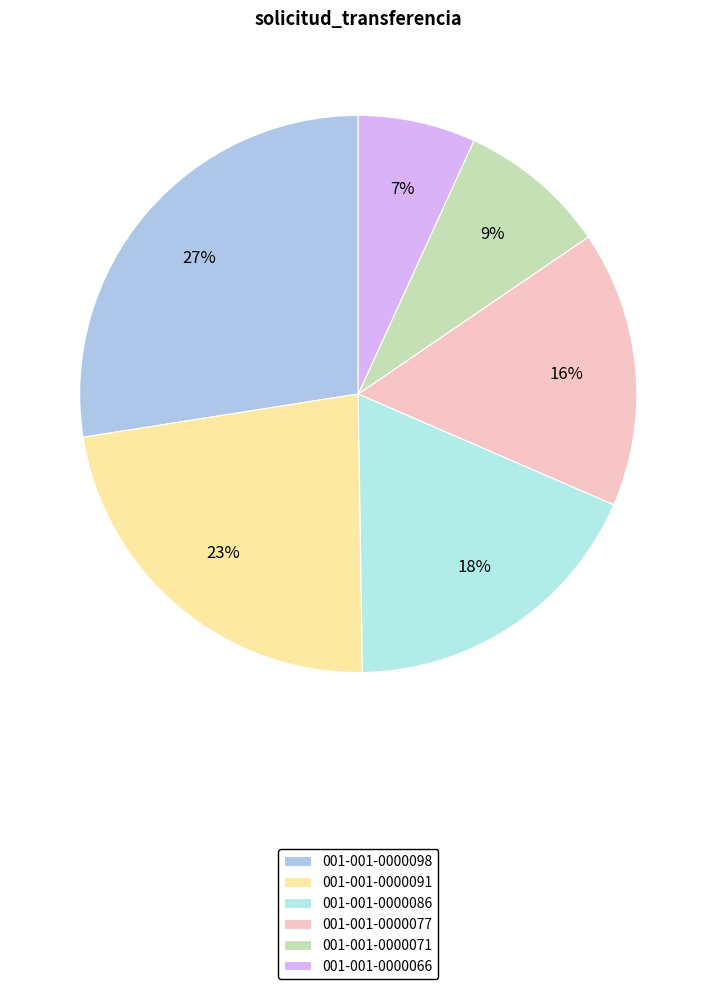

Rank the categories by value from lowest to highest.

001-001-0000066, 001-001-0000071, 001-001-0000077, 001-001-0000086, 001-001-0000091, 001-001-0000098